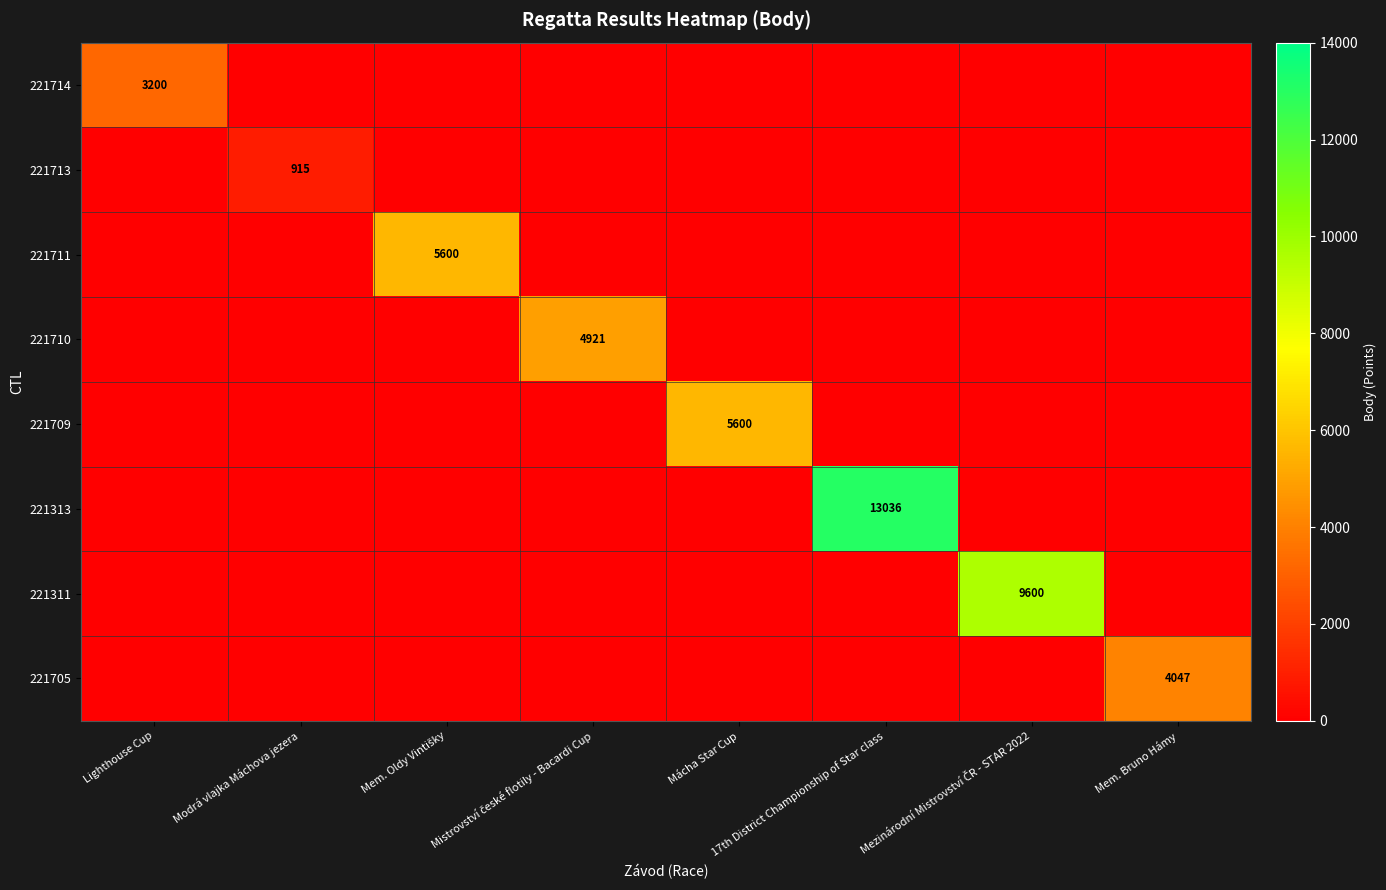

What is the highest value of the 221709 series?

5600